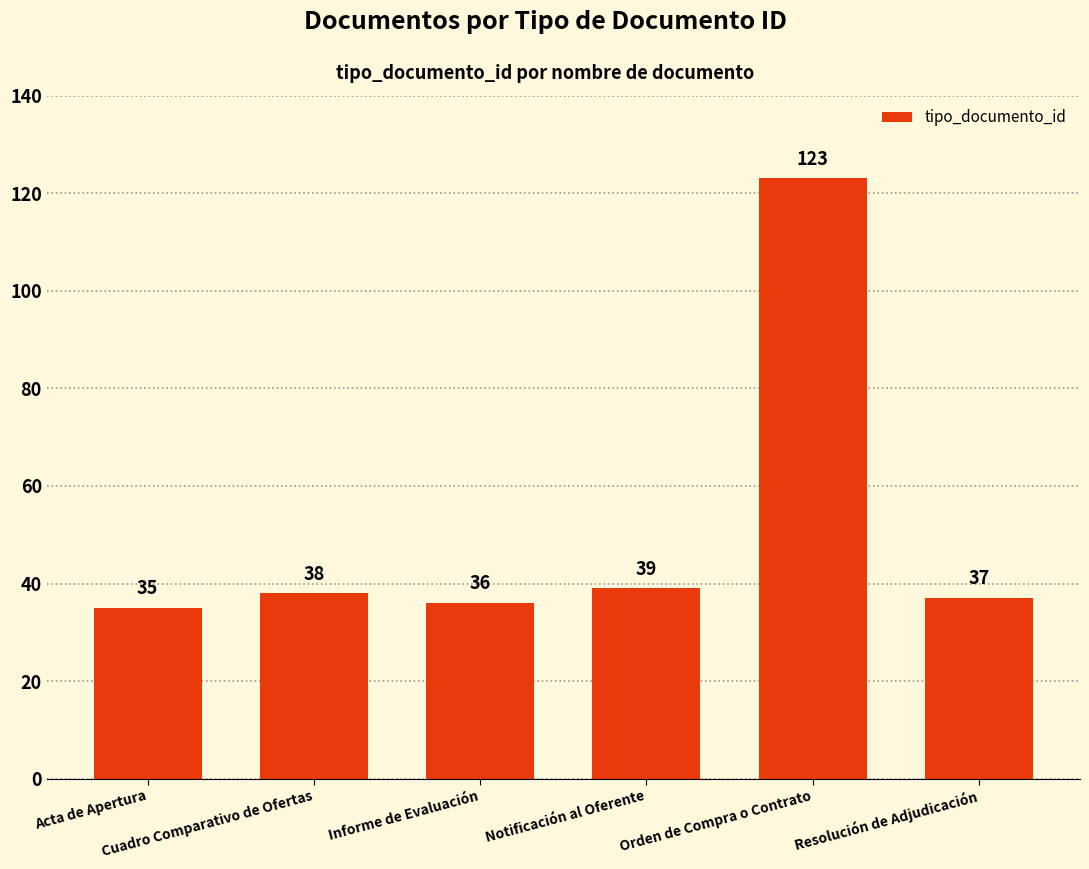

How many data points does each series have?

6